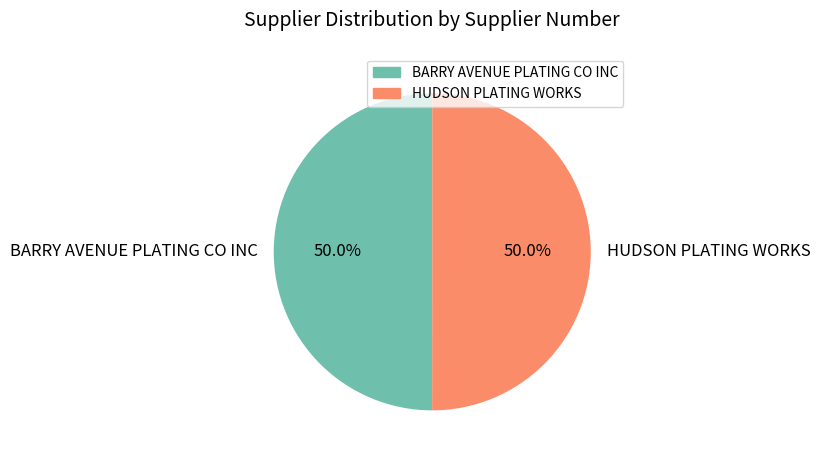

To the nearest percent, what portion does HUDSON PLATING WORKS represent?

50%